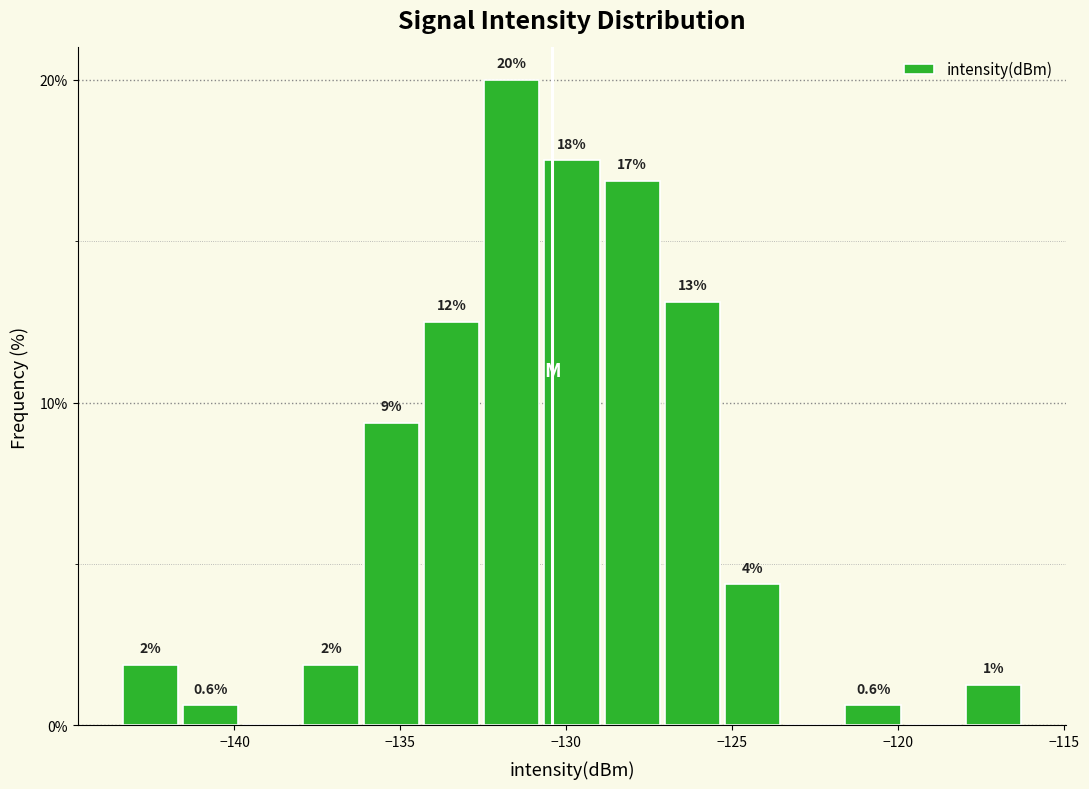

Read against the x-axis, roughly where is the centre of the tallest bar?

-131.5